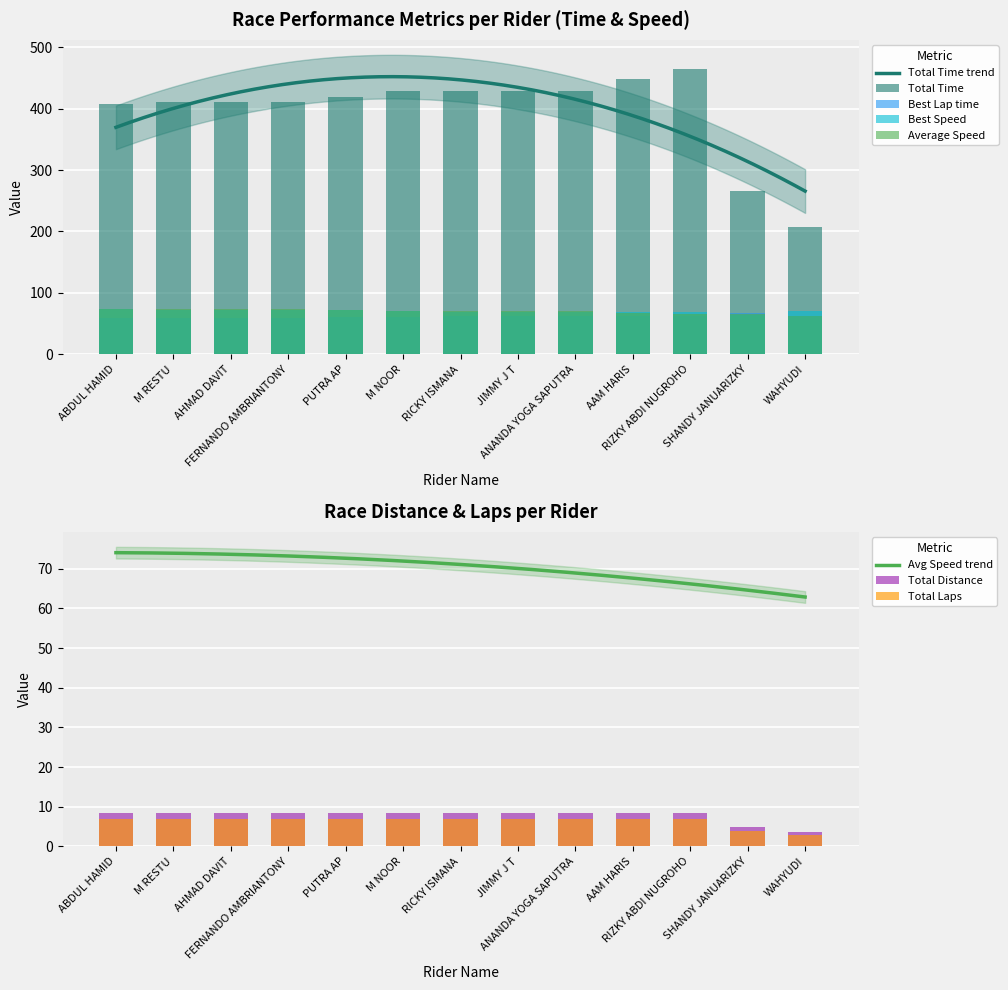

Is it true that Best Speed equals 114.3 at M NOOR?

False